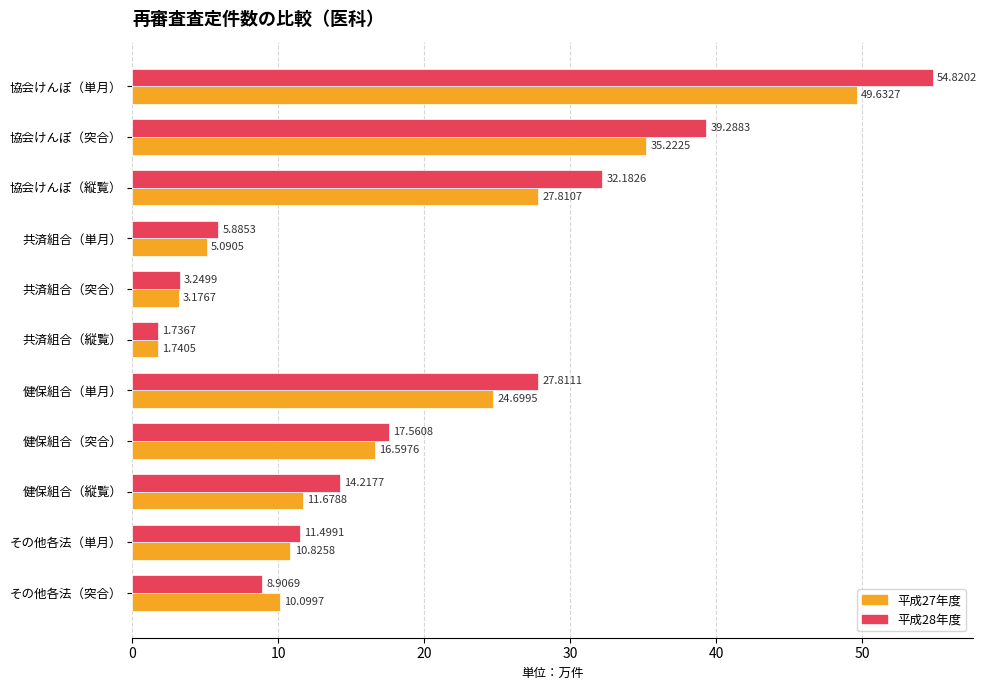

What is the difference between the second highest and second lowest values in the 平成27年度 series?

32.0